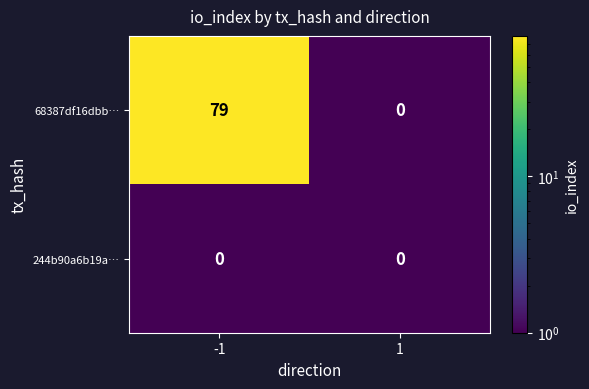

List the series in order of their overall mean, lowest first.

244b90a6b19a…, 68387df16dbb…